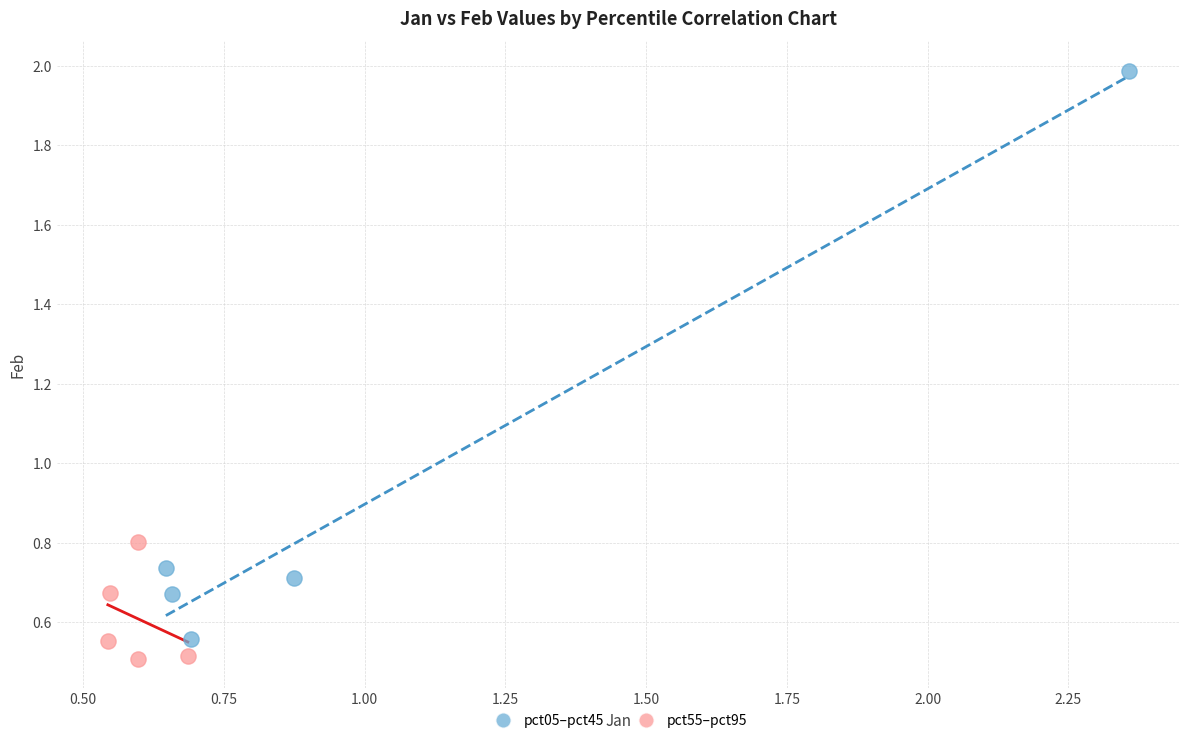

Which series has the widest spread of Y values?

pct05–pct45